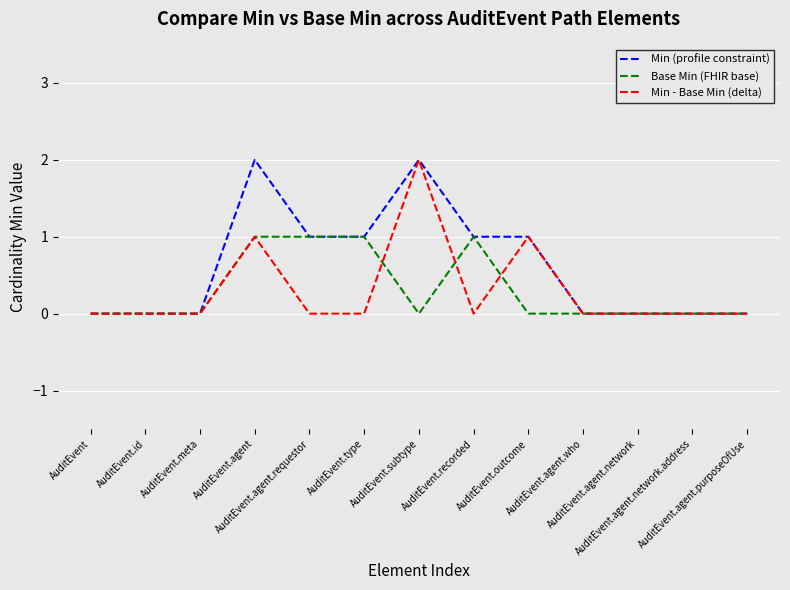

Which series has the largest total across all categories?

Min (profile constraint)